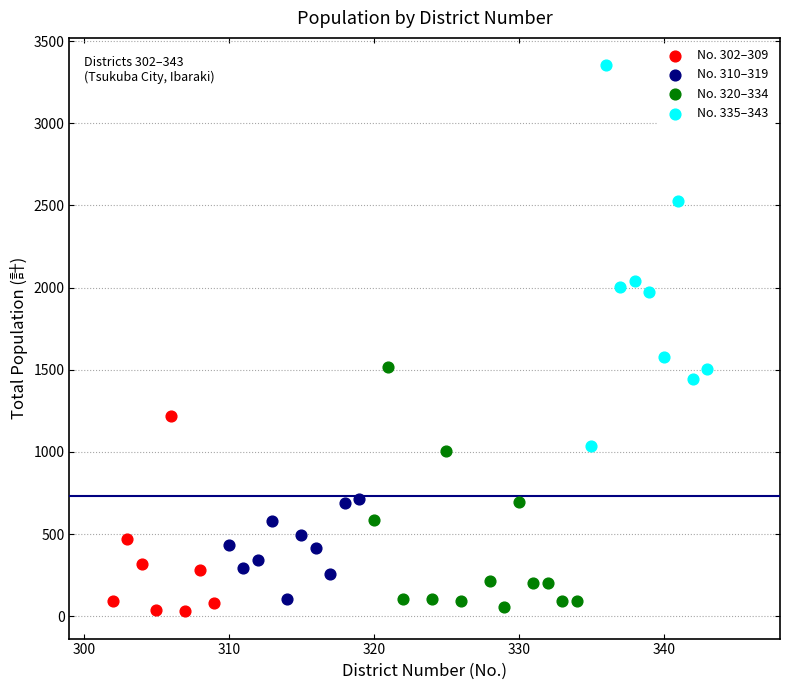

Which series reaches the maximum Y coordinate?

No. 335–343